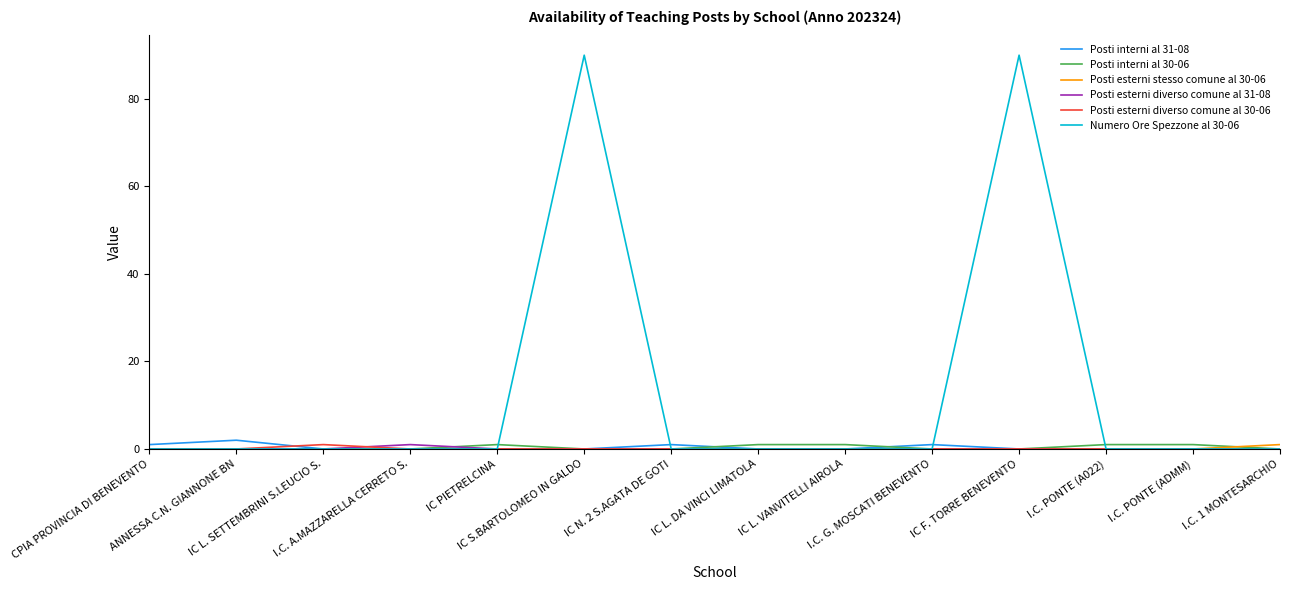

Which series has the largest total across all categories?

Numero Ore Spezzone al 30-06